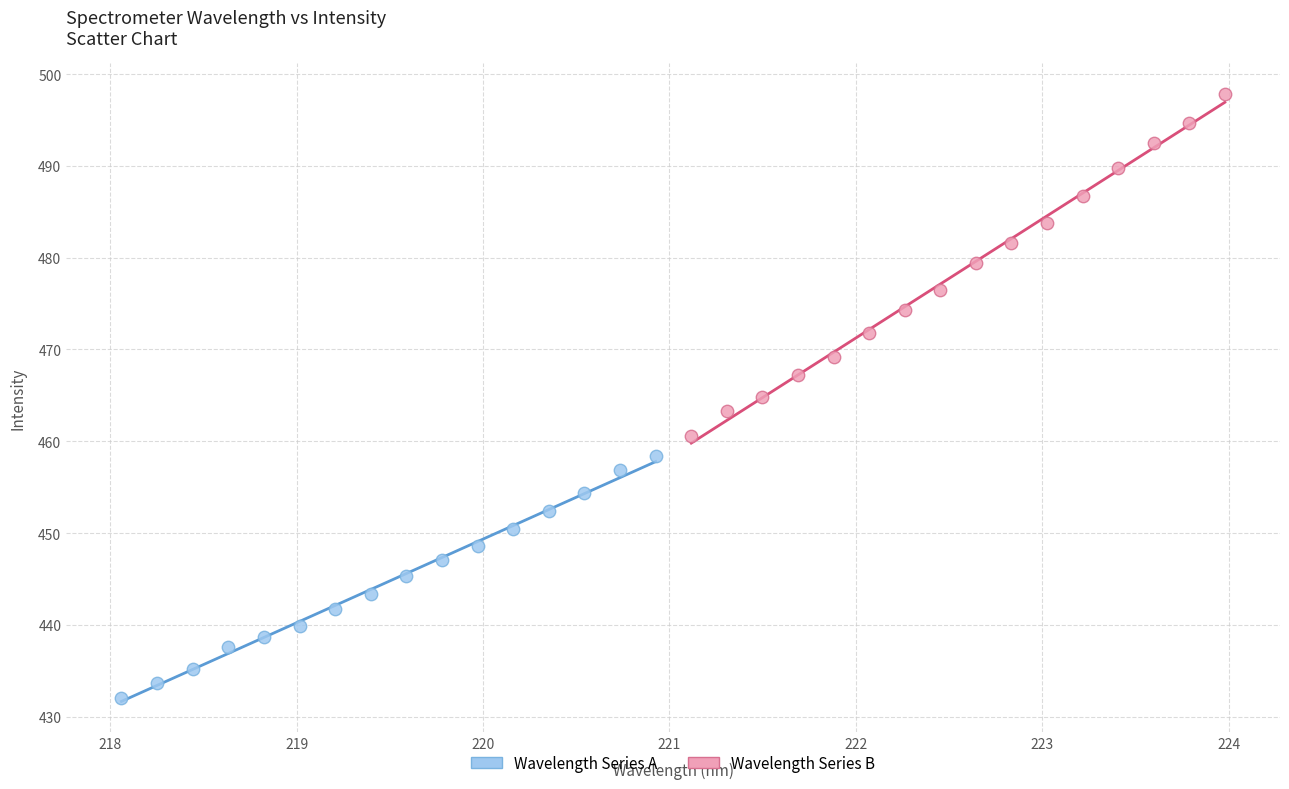

Which series has the largest Y range (max minus min)?

Wavelength Series B